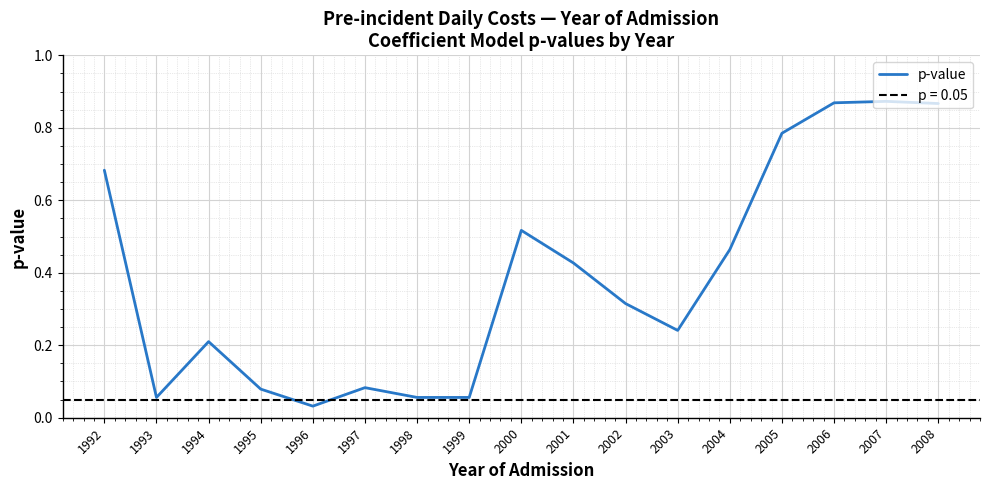

How many lines are shown in the chart?

1